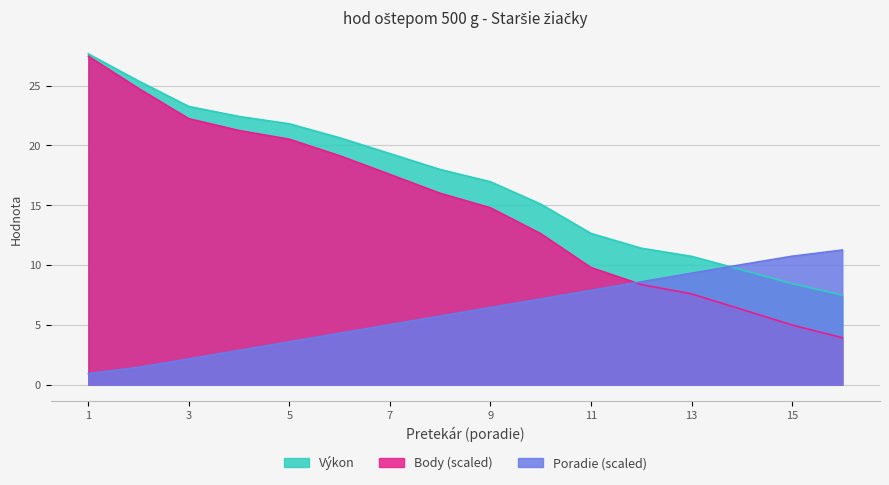

The Výkon series shows 8.4 at 15. True or false?

True